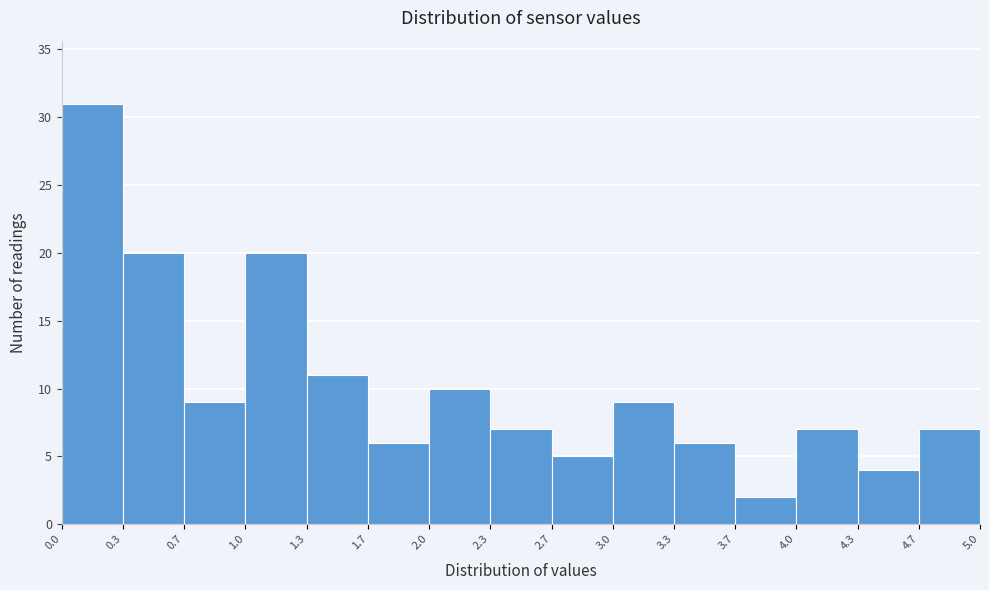

Reading left to right, list every bar in this chart as the range it spans on the x-axis followed by its height. The values are not printed on the chart, so give them approximately, as read against the axis.

0.0 to 0.3: 31
0.3 to 0.7: 20
0.7 to 1.0: 9
1.0 to 1.3: 20
1.3 to 1.7: 11
1.7 to 2.0: 6
2.0 to 2.3: 10
2.3 to 2.7: 7
2.7 to 3.0: 5
3.0 to 3.3: 9
3.3 to 3.7: 6
3.7 to 4.0: 2
4.0 to 4.3: 7
4.3 to 4.7: 4
4.7 to 5.0: 7